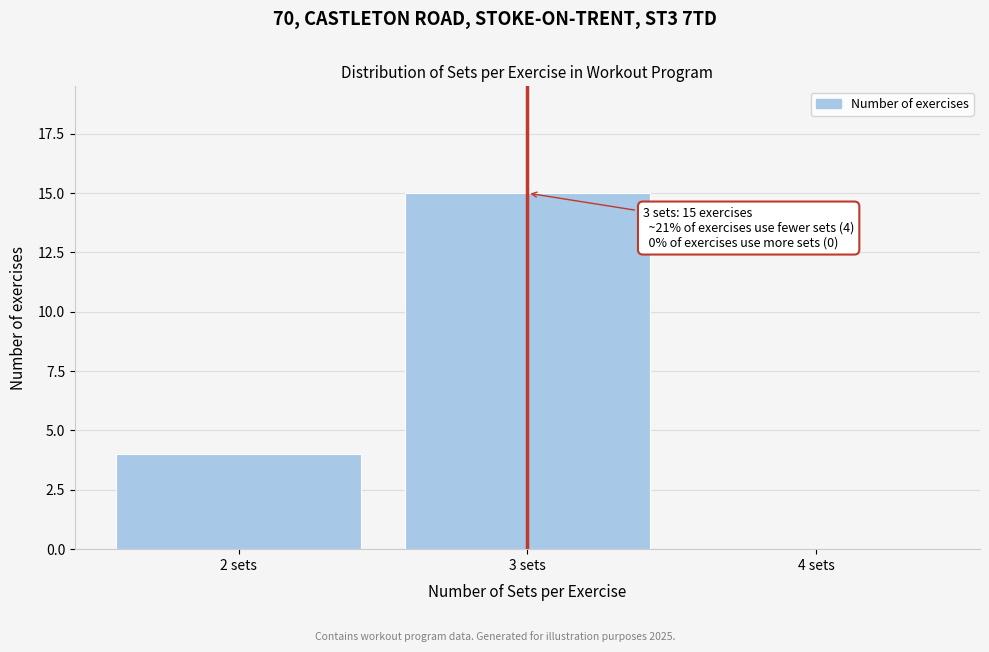

Which range on the x-axis has the tallest bar?

2.5 to 3.5